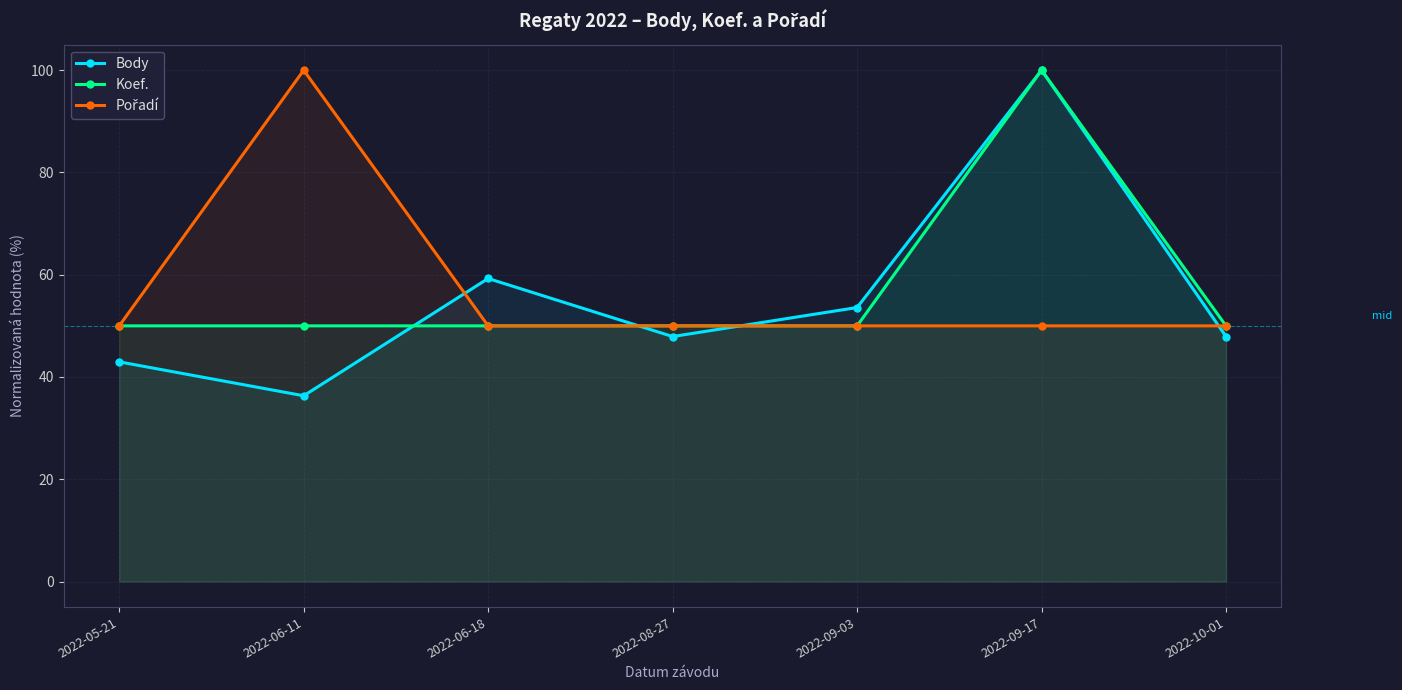

True or false: Pořadí and Koef. cross at least once.

False